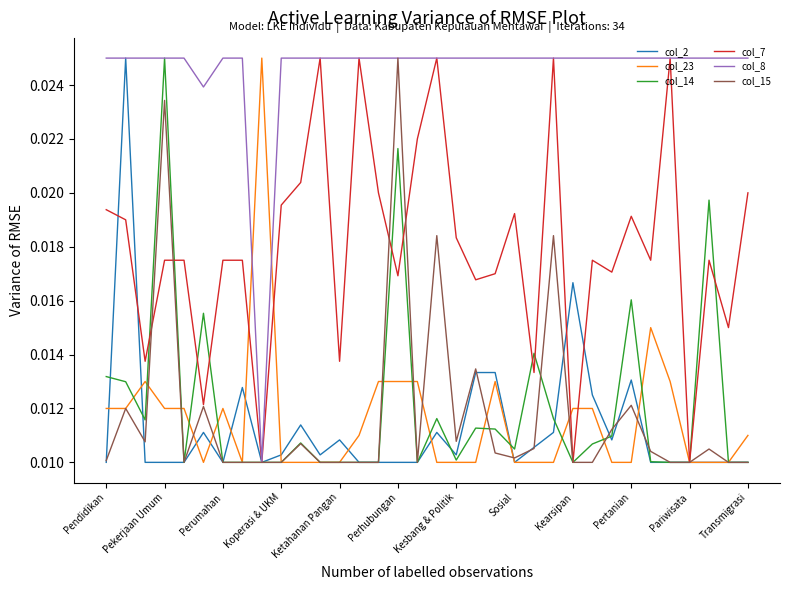

Which series has the largest total across all categories?

col_8